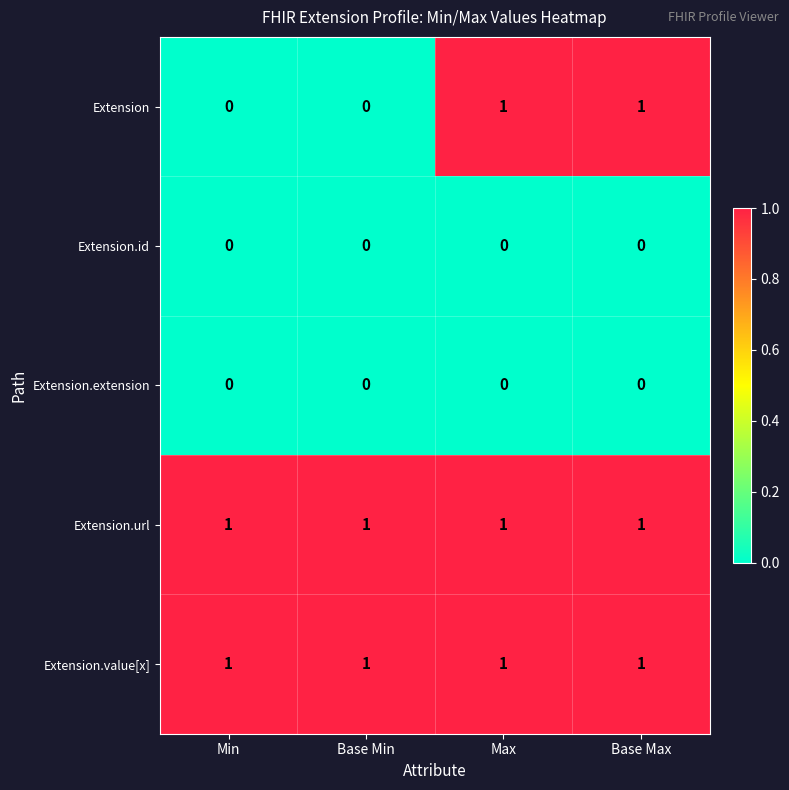

Reading right to left, extract all data points from this chart.

Extension: 1	1	0	0
Extension.id: 0	0	0	0
Extension.extension: 0	0	0	0
Extension.url: 1	1	1	1
Extension.value[x]: 1	1	1	1